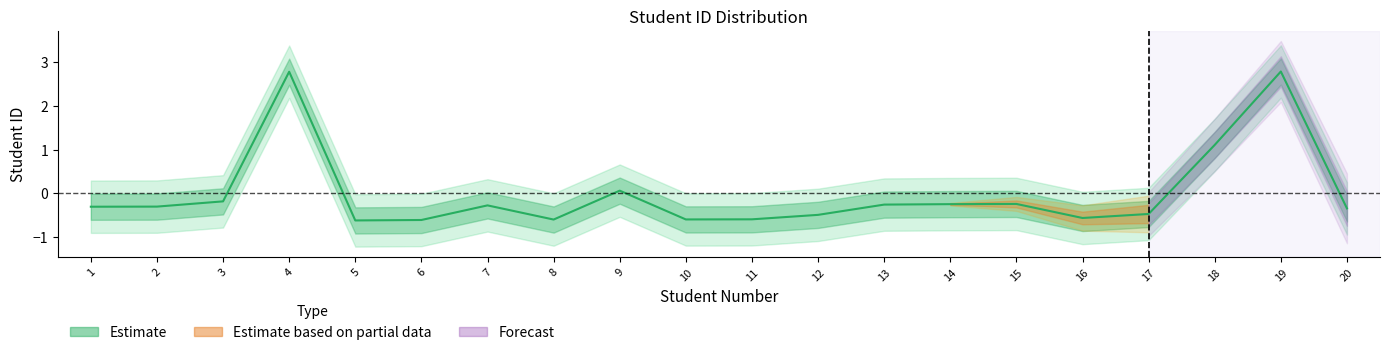

What is the smallest value displayed?

-0.6